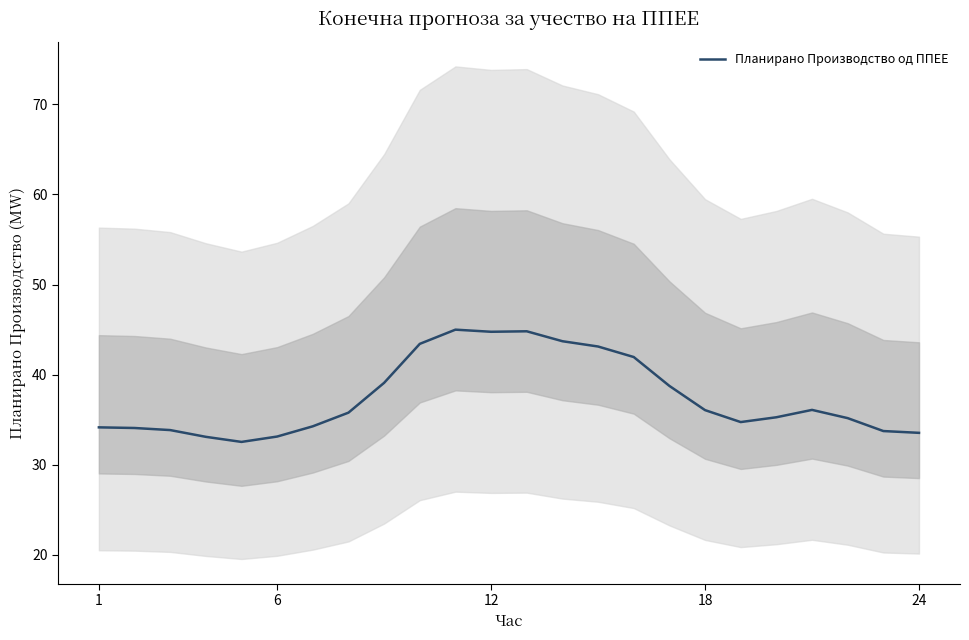

True or false: the data has more than 1 interior local peaks.

True